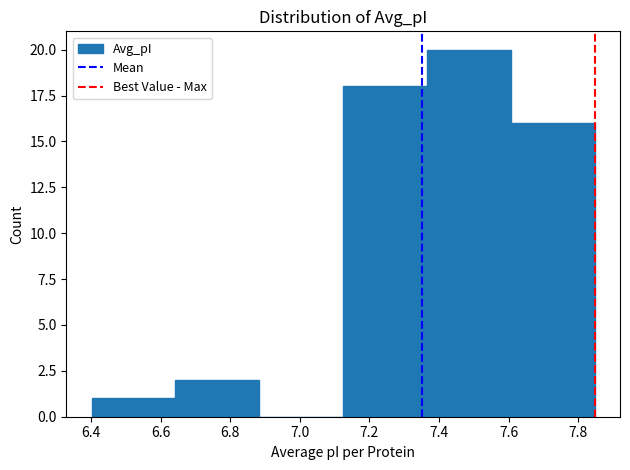

Reading left to right, transcribe this chart: for each bar, give the range it covers on the x-axis and its height. Neither the bar edges nor the heights are printed on the chart, so give them approximately, as read against the axes.

6.40 to 6.64: 1
6.64 to 6.88: 2
6.88 to 7.12: 0
7.12 to 7.36: 18
7.36 to 7.60: 20
7.60 to 7.84: 16